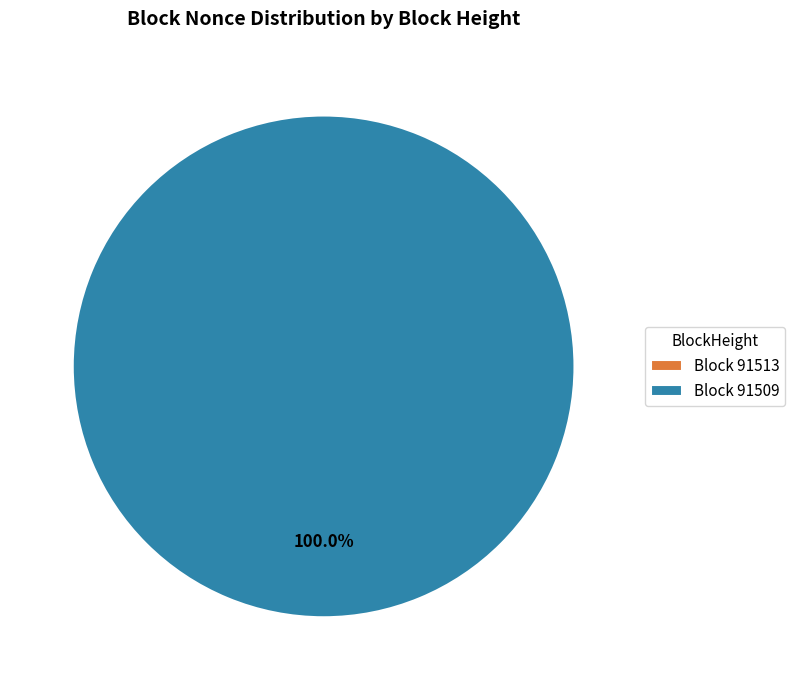

How many segments does this pie chart have?

2